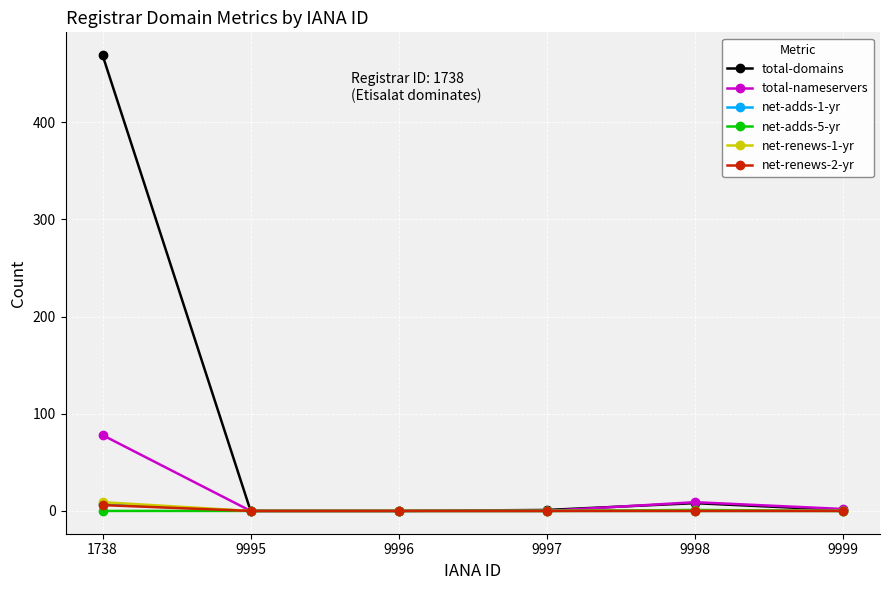

True or false: net-adds-5-yr has more than 2 points higher than both neighbors.

False